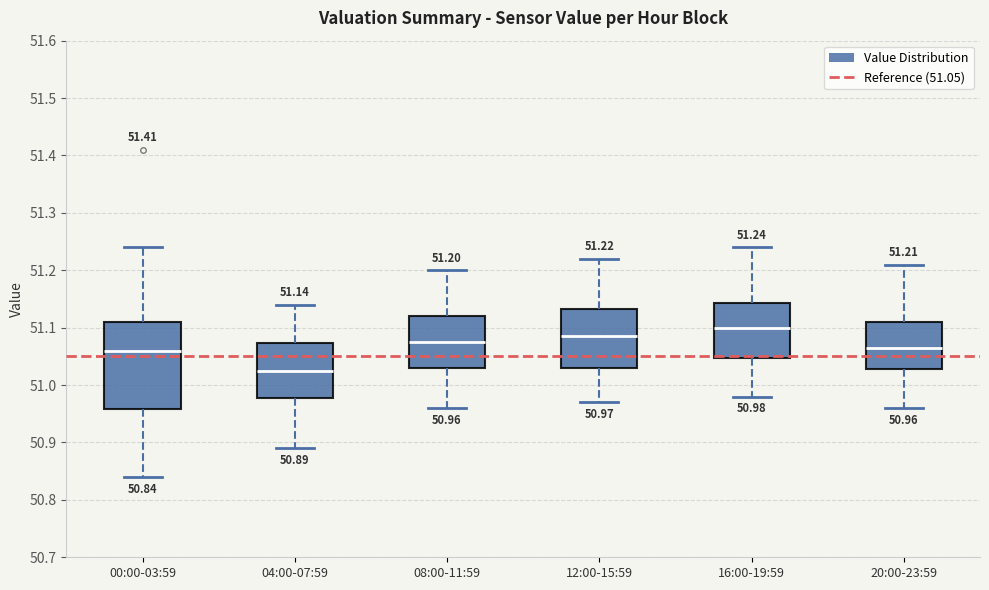

Which box has the lowest median line?

04:00-07:59